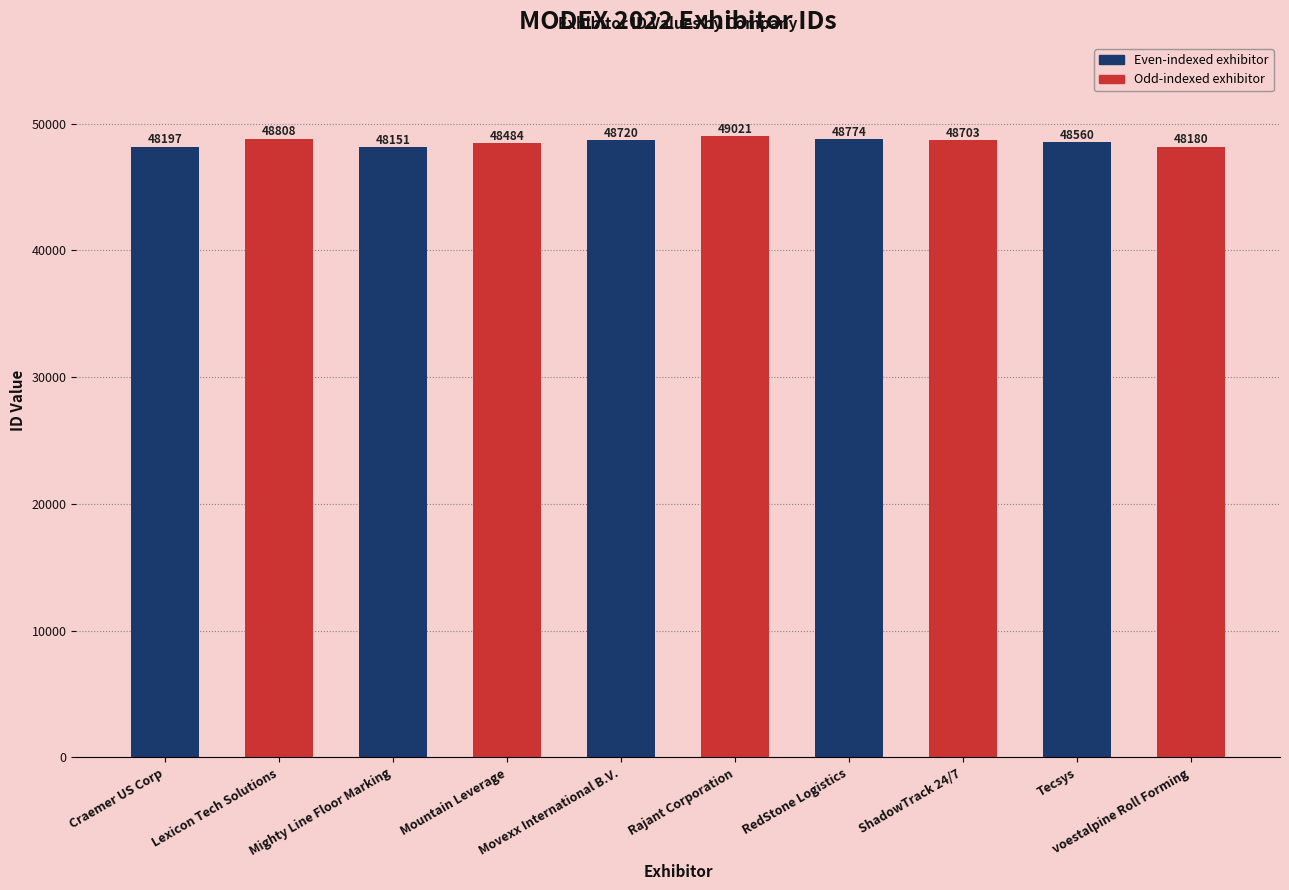

What is the smallest value displayed?

48151